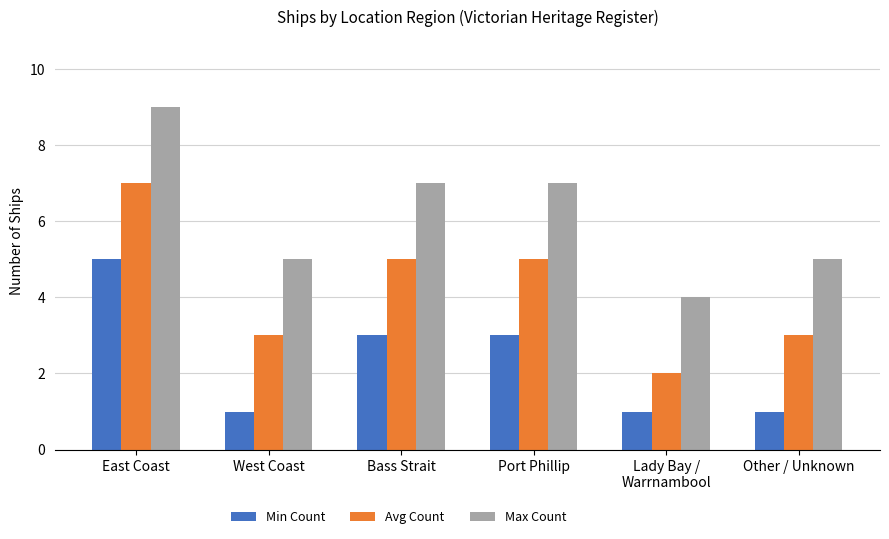

What is the difference between the maximum and minimum values in the Max Count series?

5